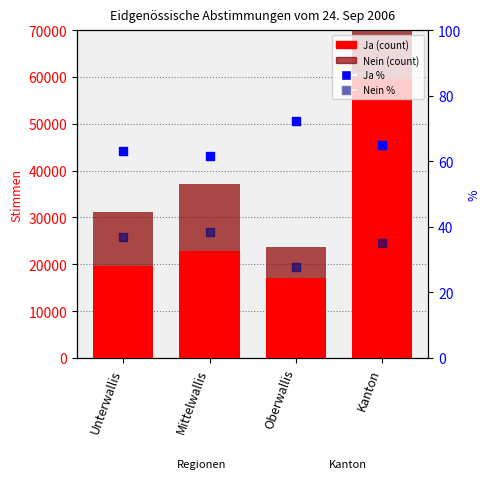

What are all the series names shown in the legend?

Ja, Nein, Ja %, Nein %